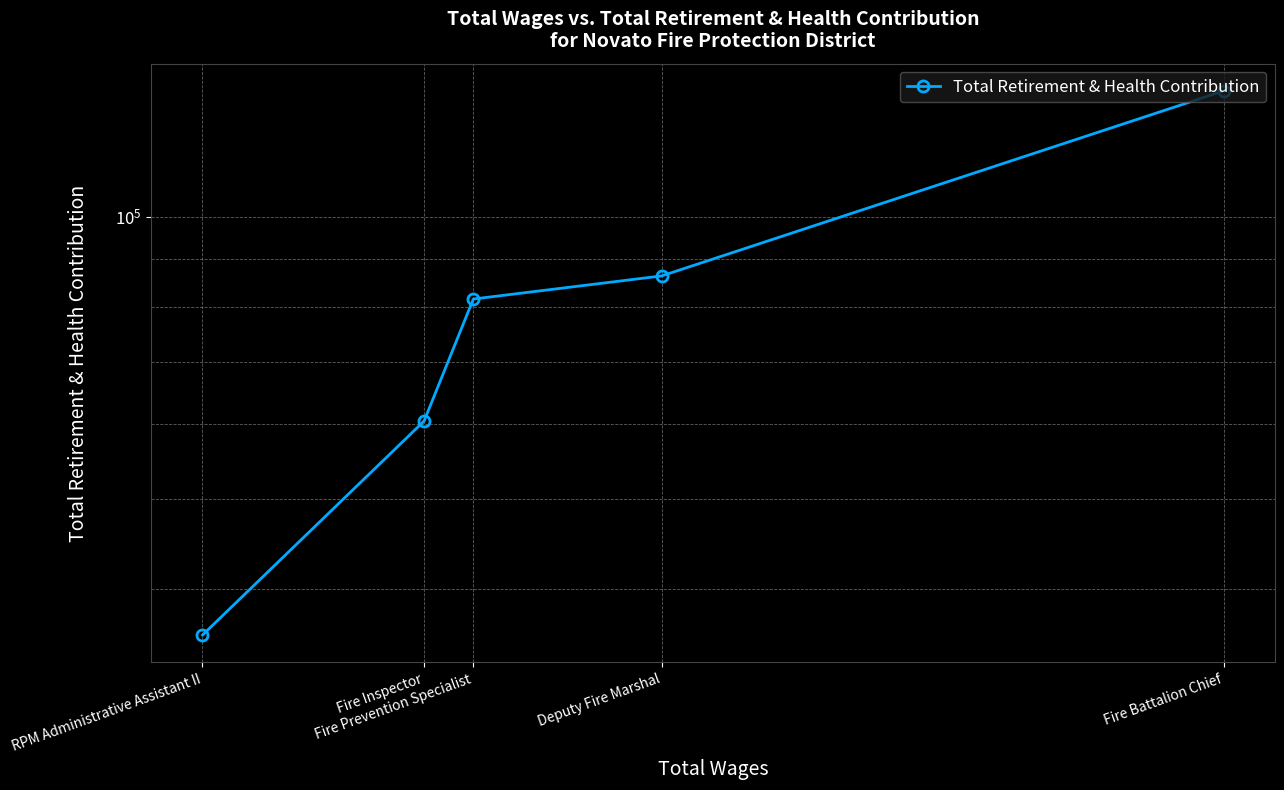

What is the sum of the values at Fire Prevention Specialist and Deputy Fire Marshal?

168100